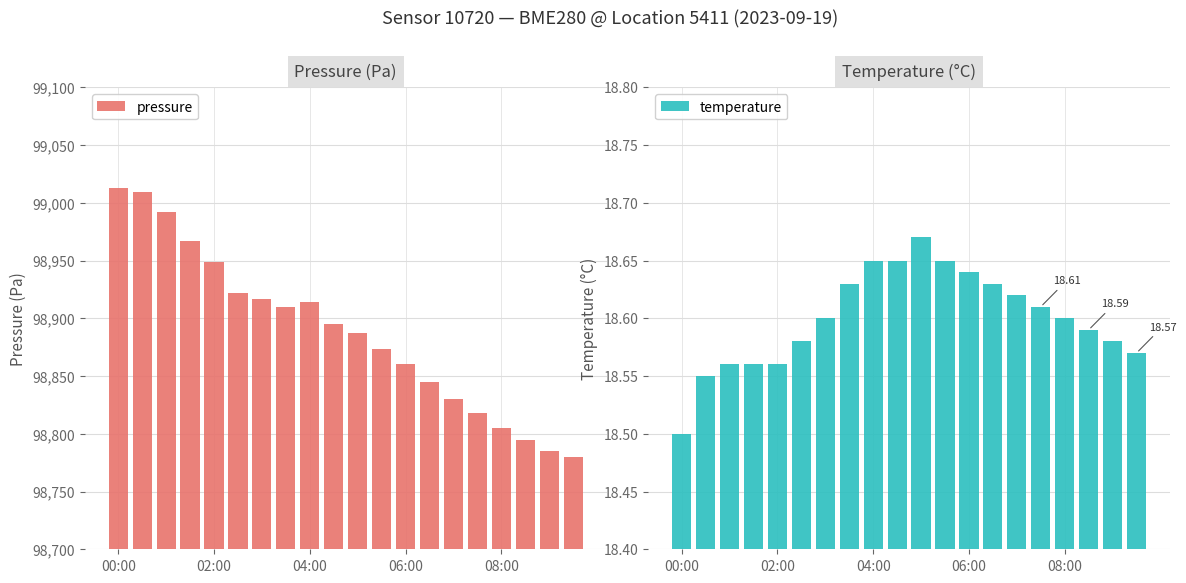

Reading left to right, what are all the values shown in this chart?

pressure: 99012.6	99009.0	98991.7	98967.3	98948.3	98921.8	98916.9	98910.1	98914.1	98895.1	98887.5	98873.5	98860.0	98845.0	98830.0	98818.0	98805.0	98795.0	98785.0	98780.0
temperature: 18.5	18.6	18.6	18.6	18.6	18.6	18.6	18.6	18.6	18.6	18.7	18.6	18.6	18.6	18.6	18.6	18.6	18.6	18.6	18.6